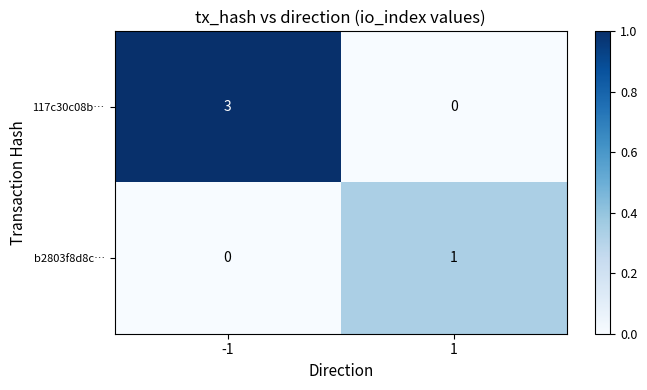

At -1, list the series in order from largest to smallest.

117c30c08b…, b2803f8d8c…